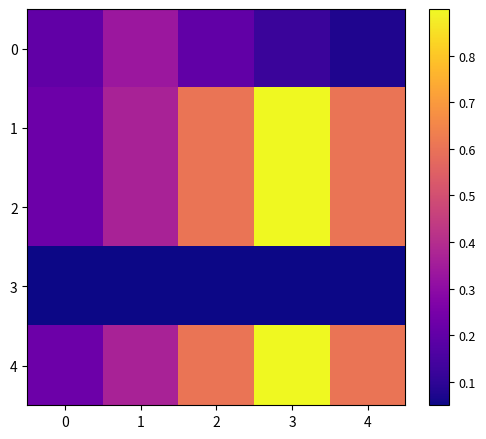

Rank the series by their maximum value, from highest to lowest.

1, 2, 4, 0, 3